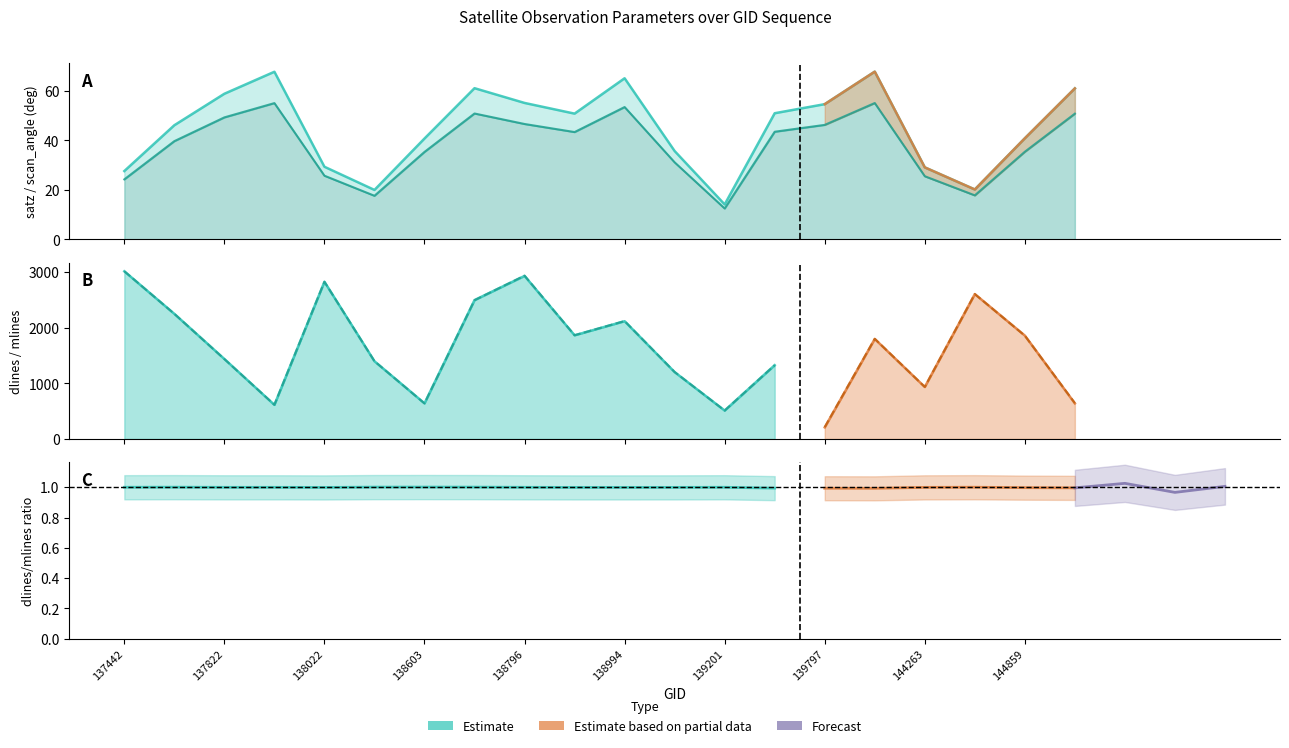

How many categories are shown in the chart?

20